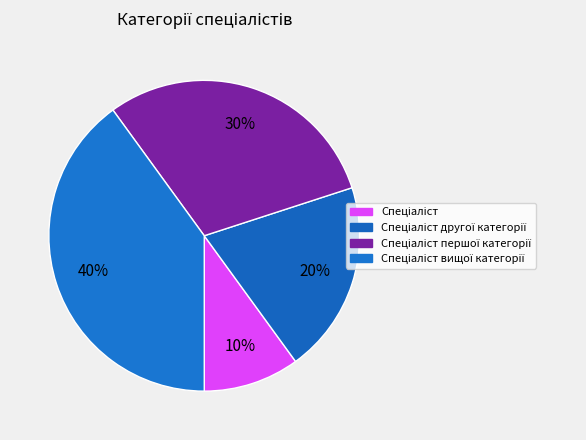

Count the number of slices in the pie.

4